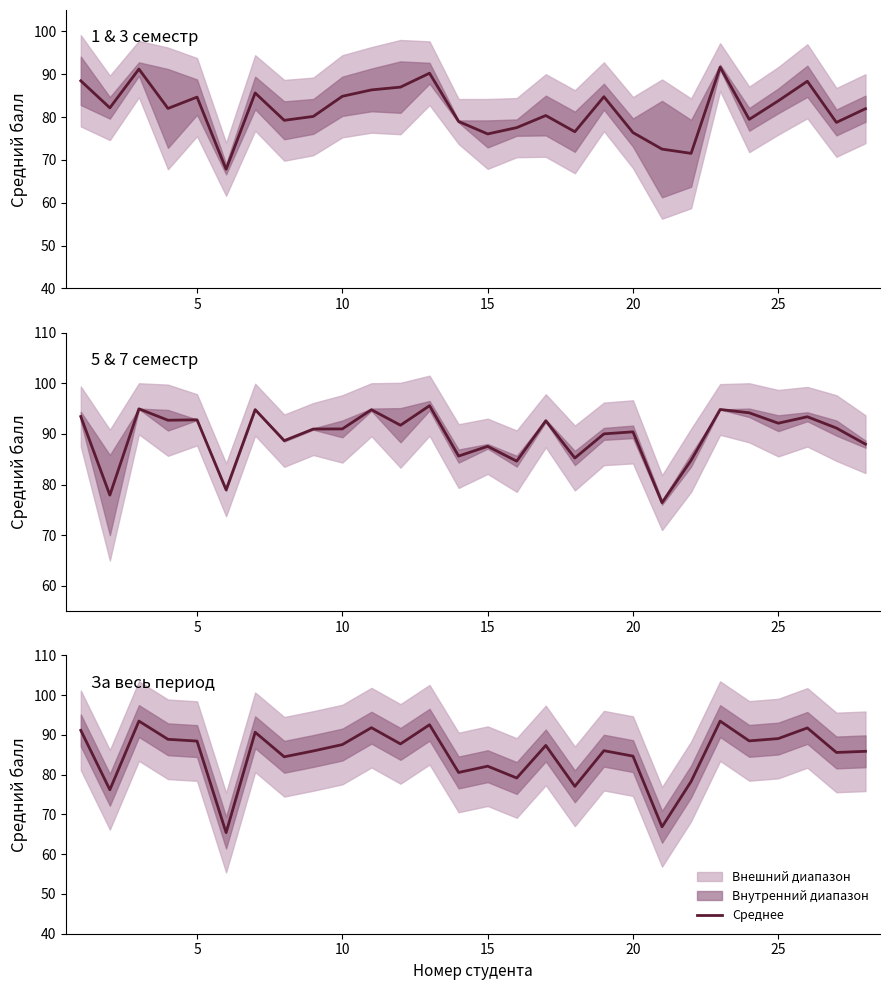

How many interior local valleys (lower than both neighbors) does the data have?

10